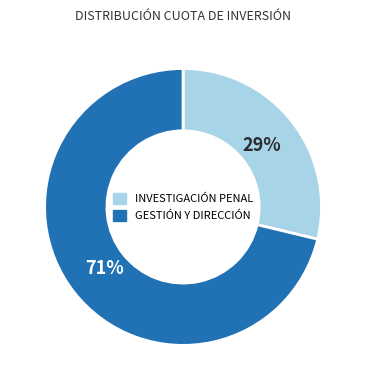

Is there any slice that represents more than half of the pie?

Yes